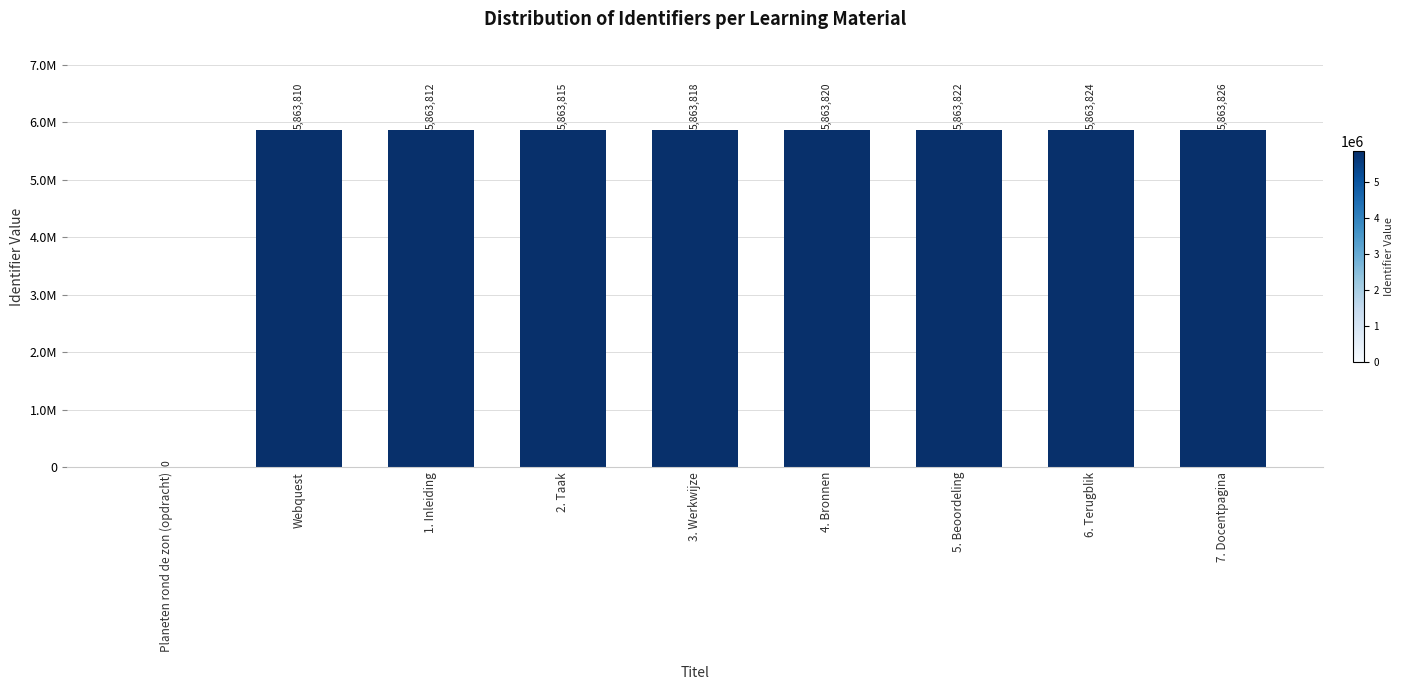

The value at 3. Werkwijze is 5863818. True or false?

True